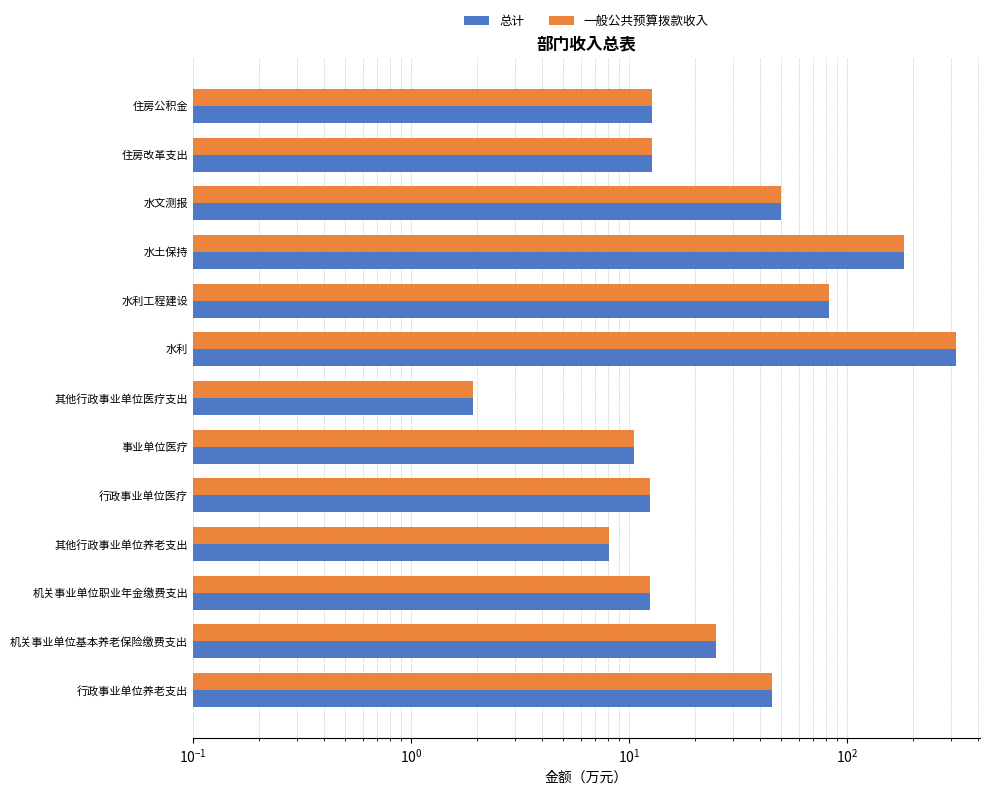

What is the total value across all series at 机关事业单位职业年金缴费支出?

24.9